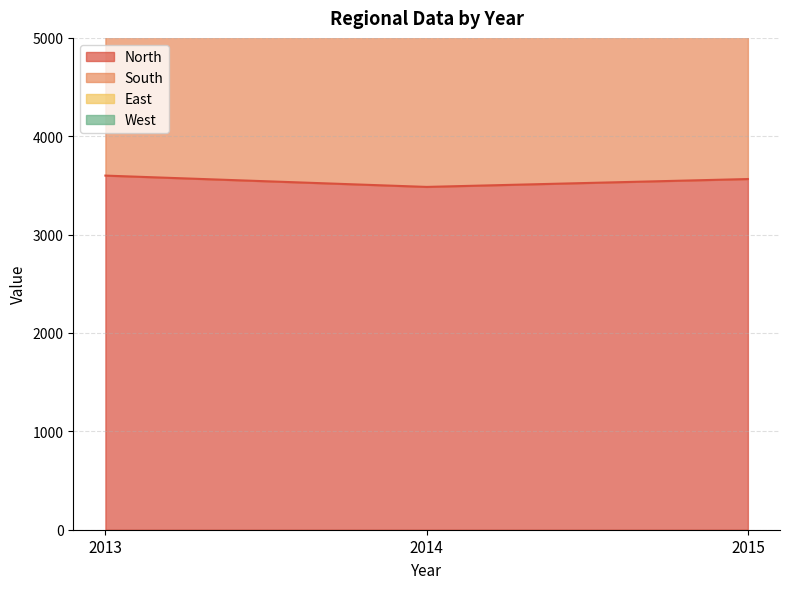

What is the average value of the East series?

8873